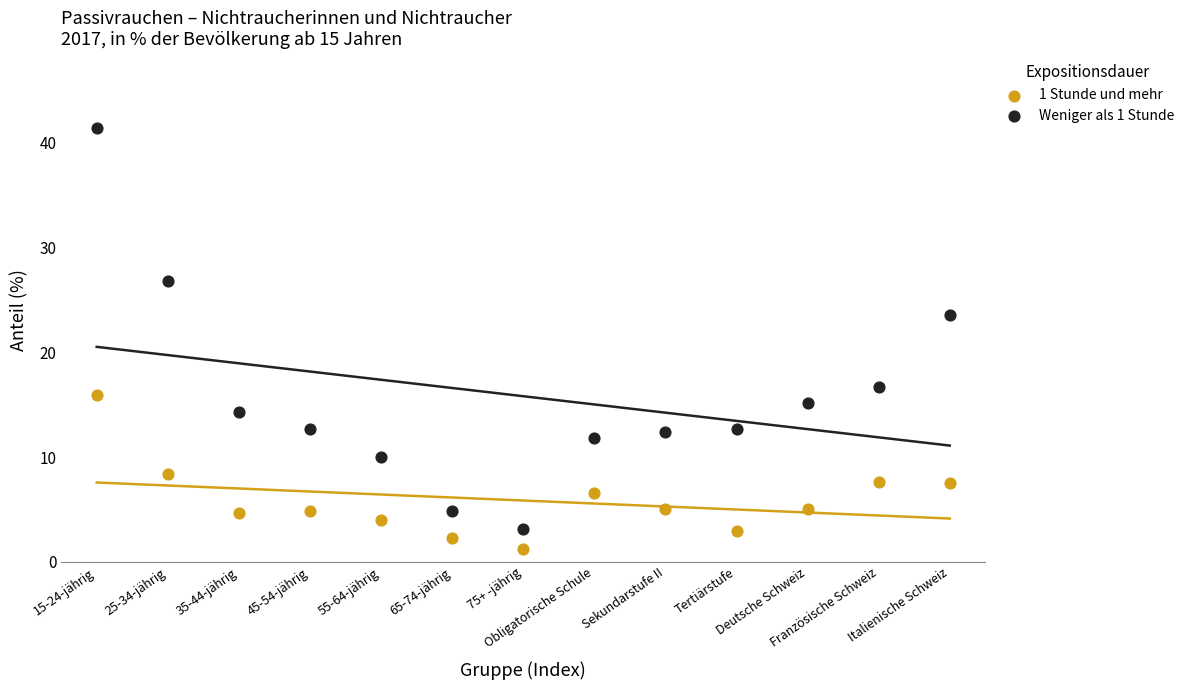

Which series reaches the maximum Y coordinate?

Weniger als 1 Stunde